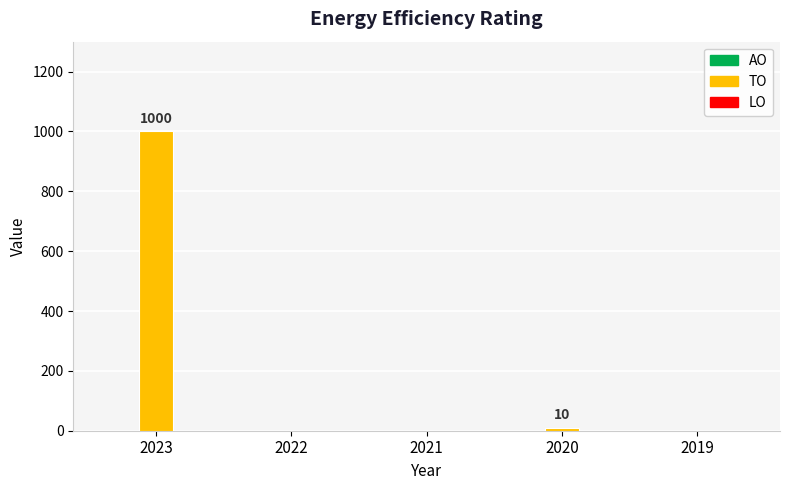

Does the chart contain stacked bars?

No